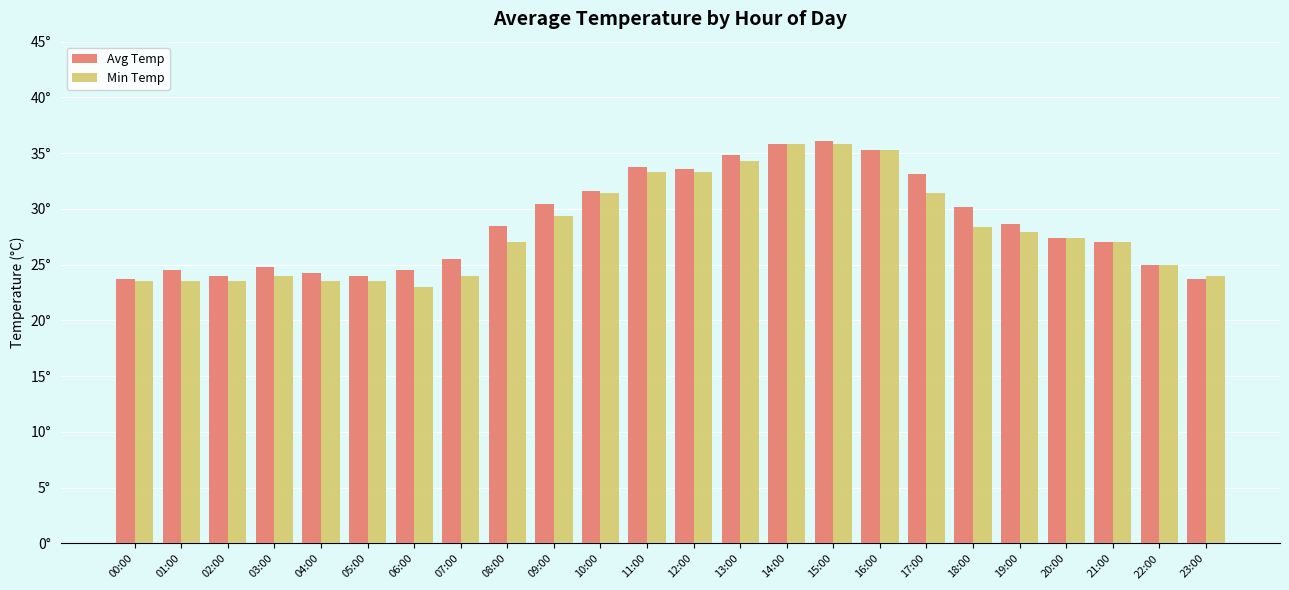

Are the bars grouped side by side (vs. stacked)?

Yes